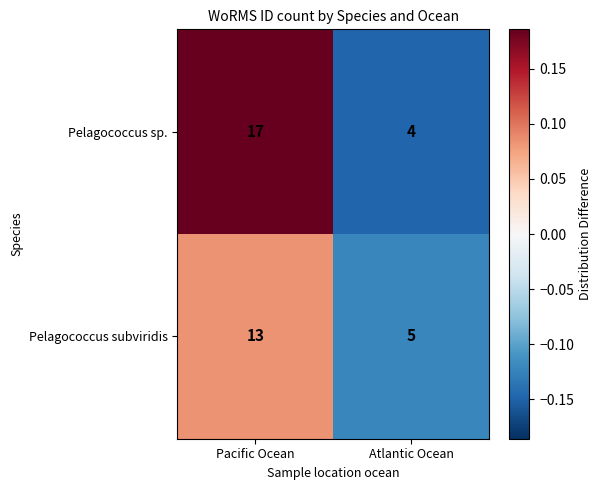

What is the sum of all Pelagococcus sp. values?

21